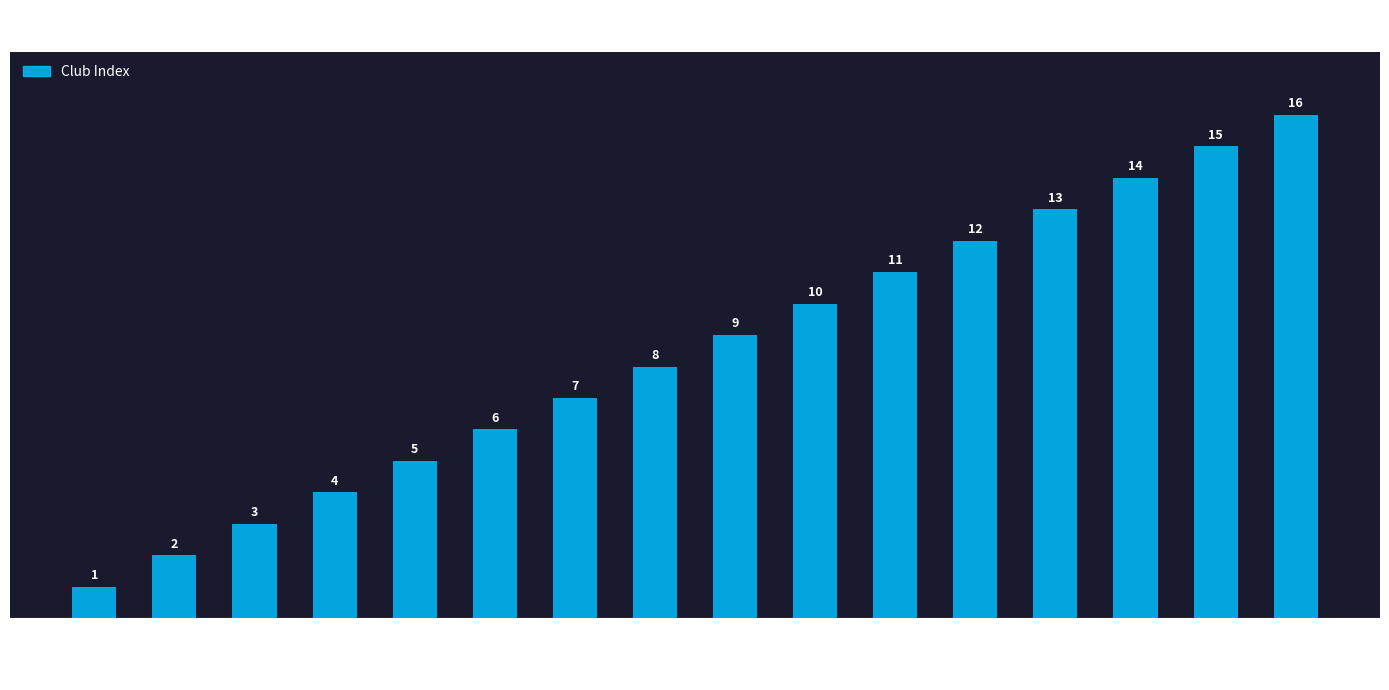

What is the difference between the second highest and second lowest values?

13